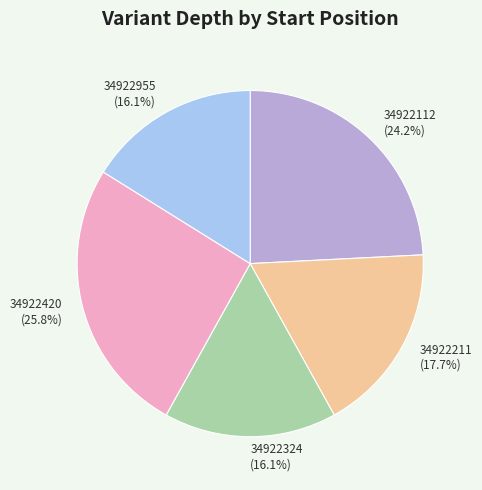

Is 34922211 the majority of the pie?

No